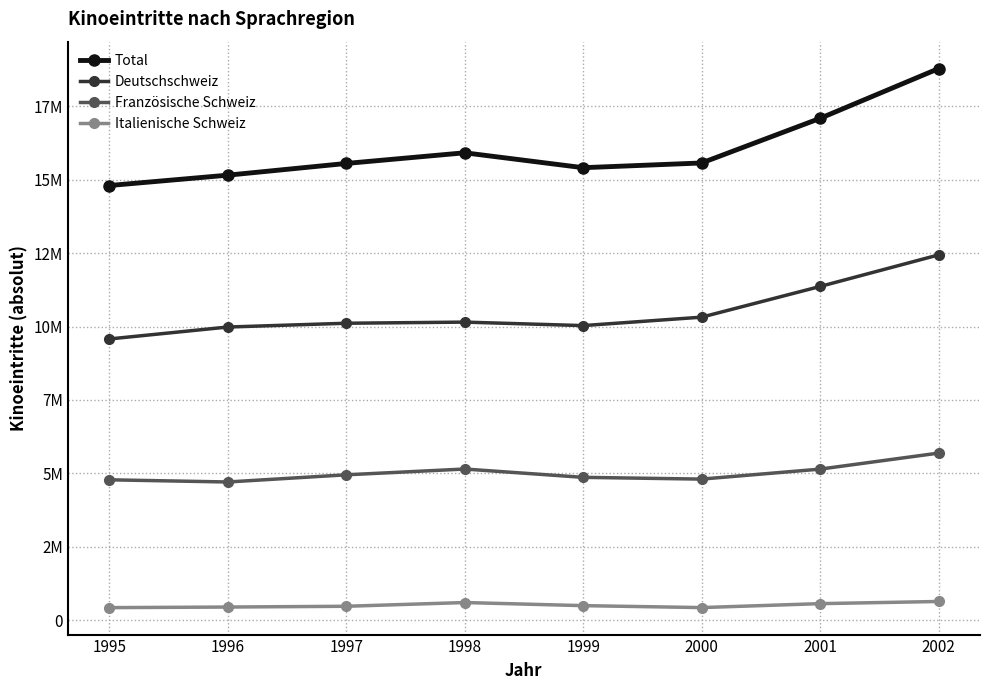

What are all the series names shown in the legend?

Total, Deutschschweiz, Französische Schweiz, Italienische Schweiz